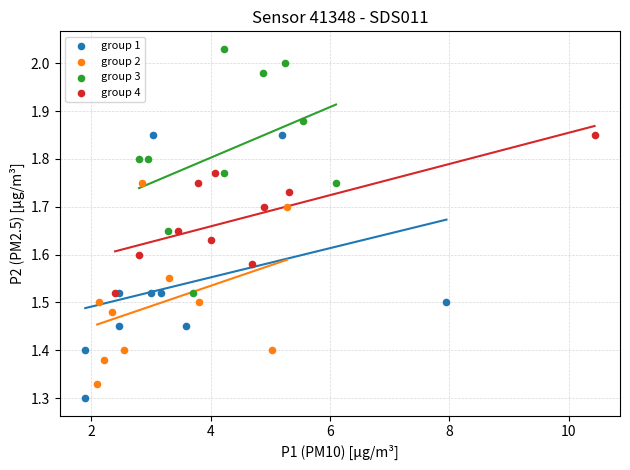

Which series contains the highest Y value?

group 3